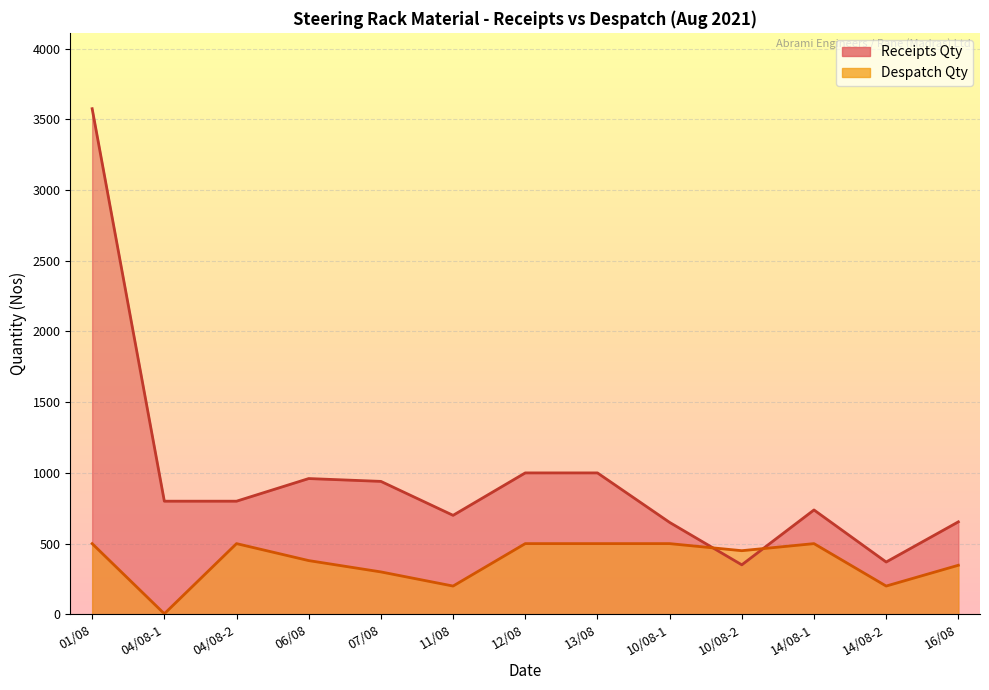

Reading left to right, list all the values displayed in this chart.

Receipts Qty: 3575	800	800	960	940	700	1000	1000	650	350	738	370	654
Despatch Qty: 500	4	500	380	300	200	500	500	500	450	500	200	347